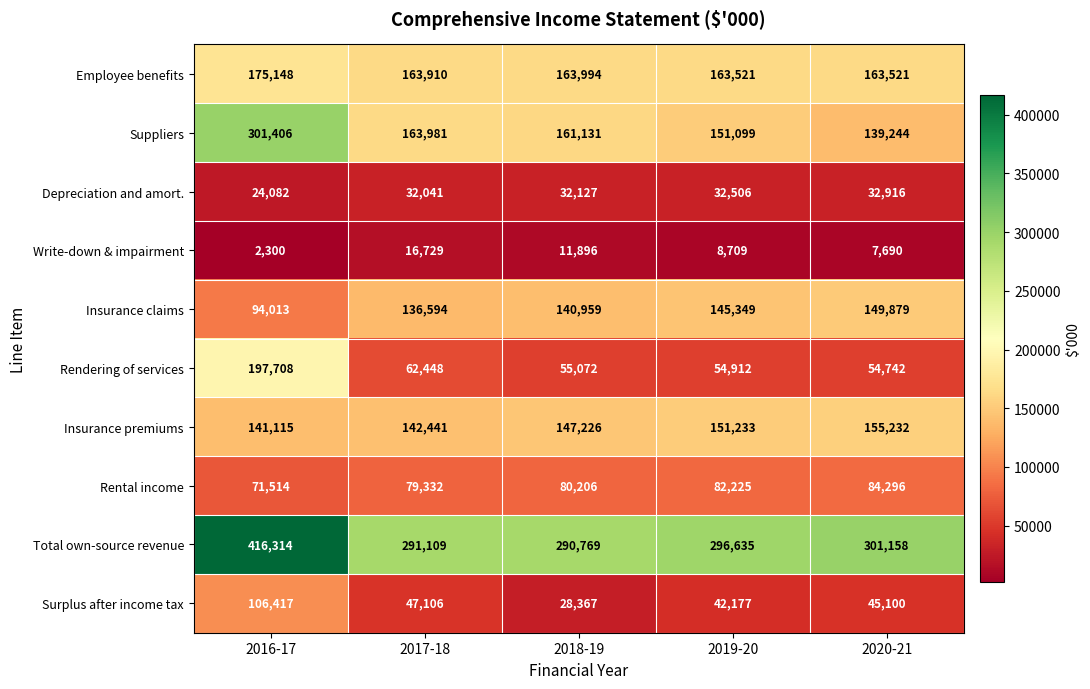

What is the difference between the second highest and second lowest values in the Employee benefits series?

473